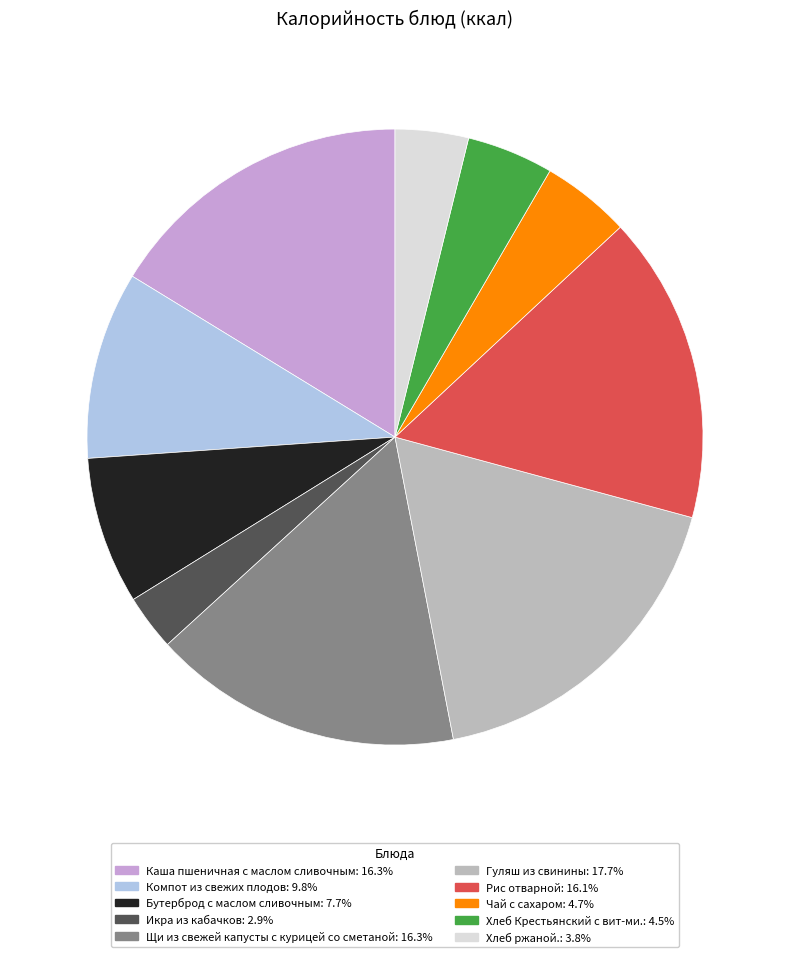

Which slice is the smallest?

Икра из кабачков